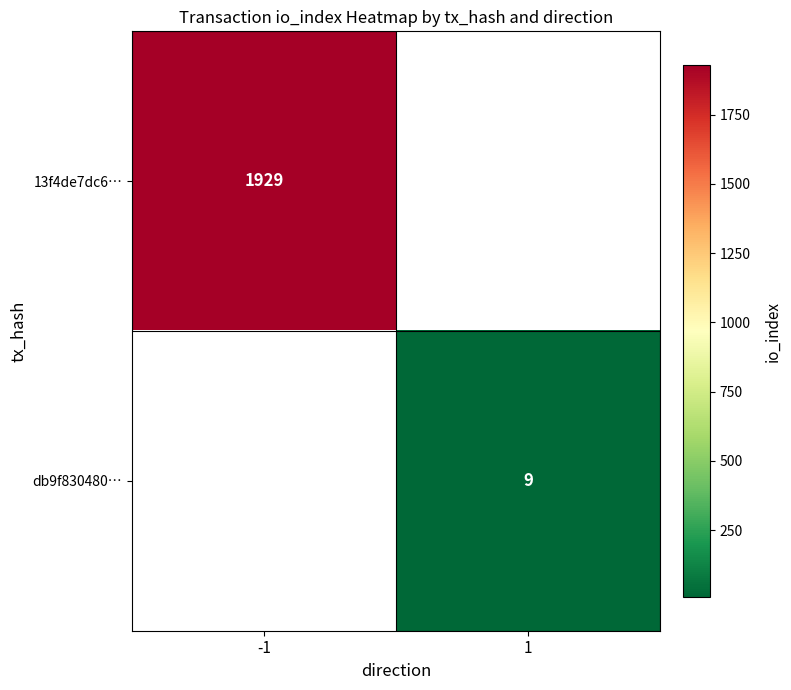

The db9f830480… series shows 9 at 1. True or false?

True